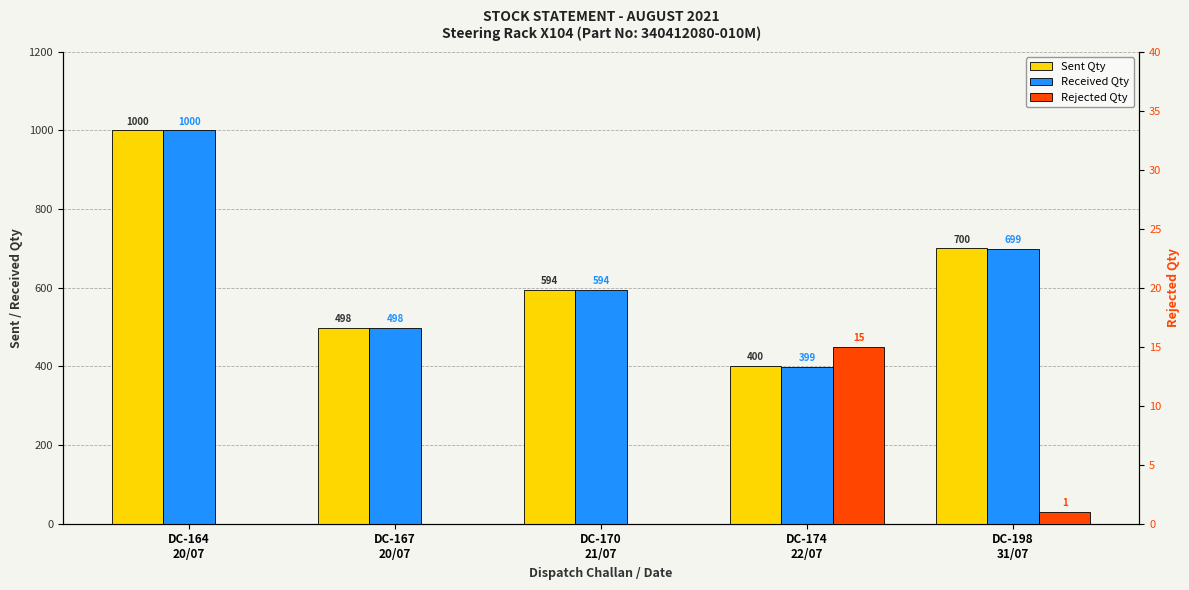

What is the total value across all series at DC-174
22/07?

814